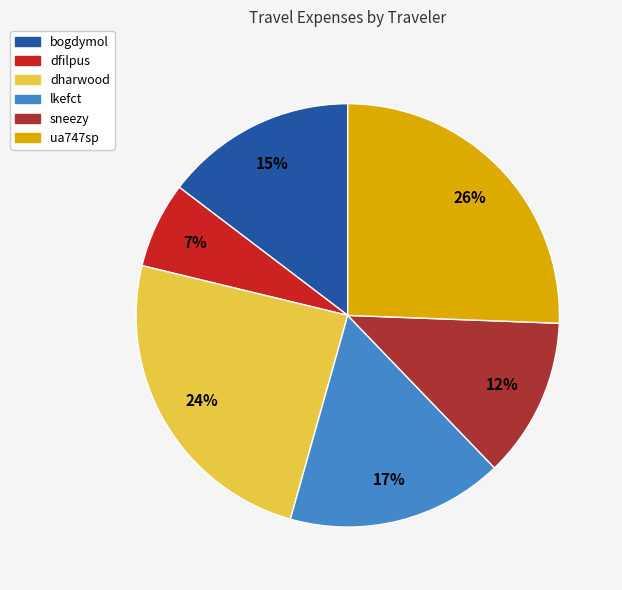

Count the number of slices in the pie.

6